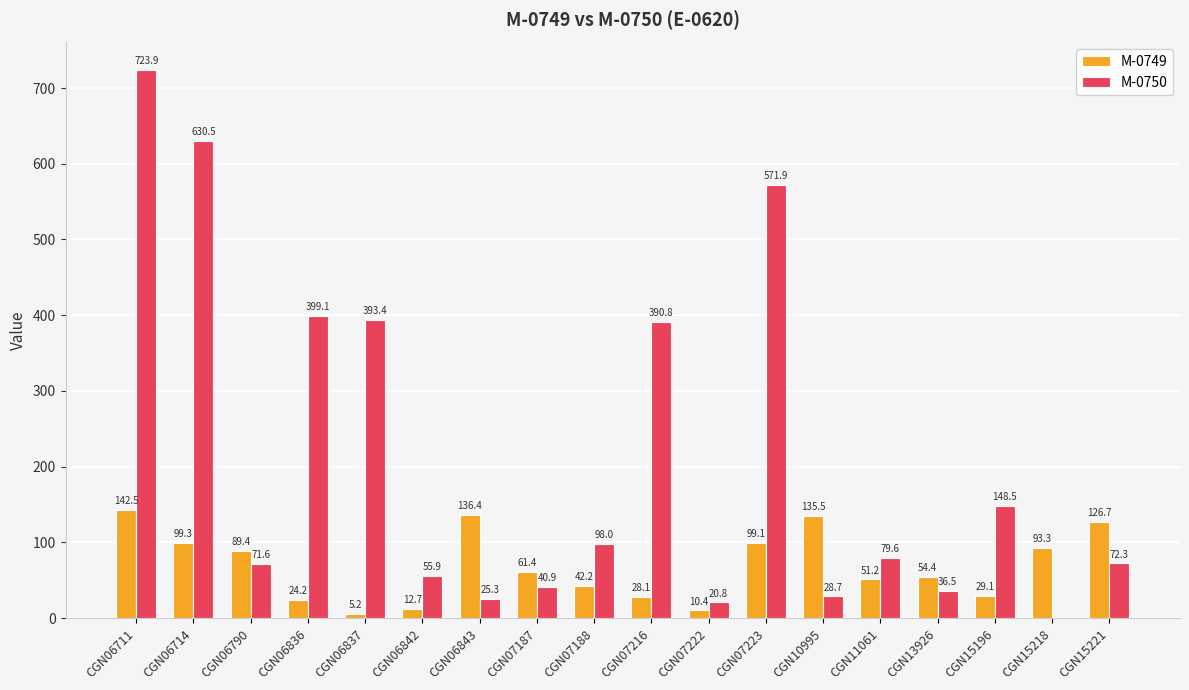

Between CGN06843 and CGN07188, which series saw the biggest shift?

M-0749